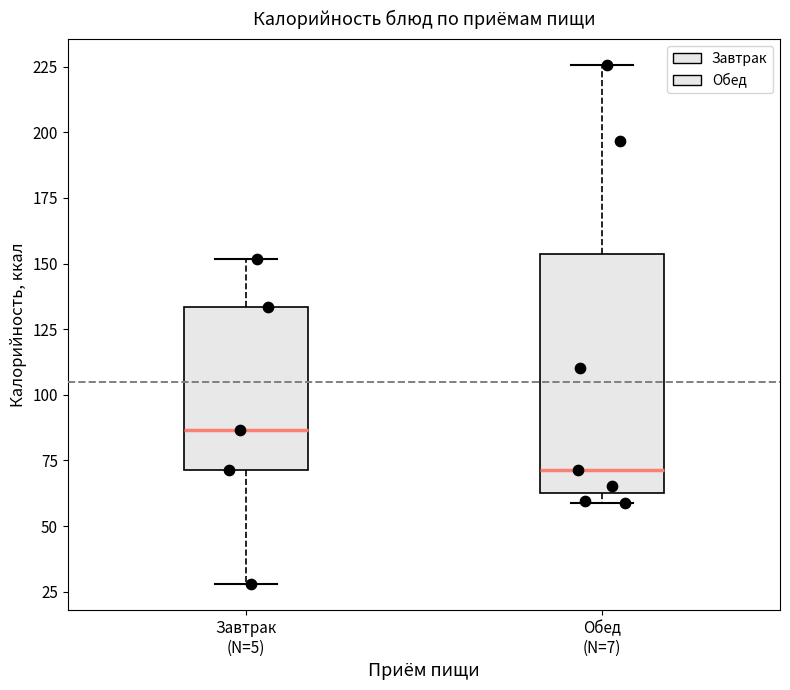

Where is the upper edge of the box for Обед (N=7) on the y-axis? The values are not printed on the chart, so give them approximately, as read against the axis.

155